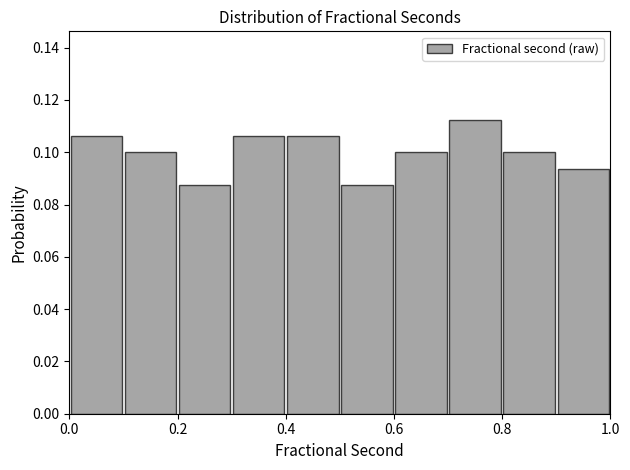

How tall is the bar that spans 0.7 to 0.8 on the x-axis? The values are not printed on the chart, so give them approximately, as read against the axis.

0.112